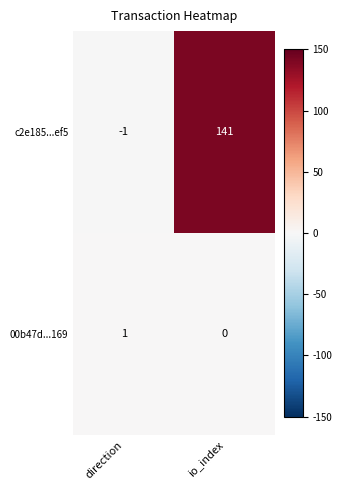

What is the difference between the c2e185...ef5 values at direction and io_index?

142